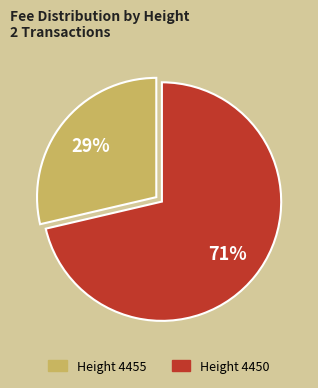

Approximately how many times larger is the value at Height 4455 compared to Height 4450?

0.4